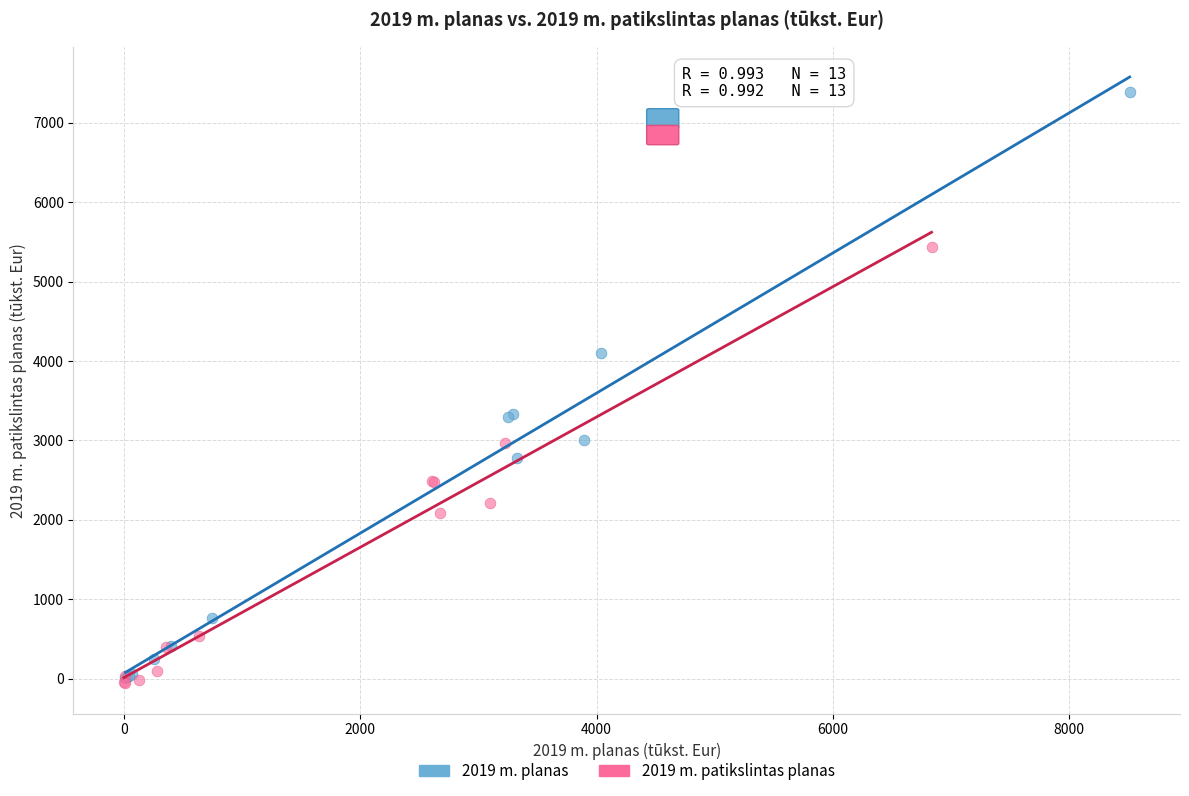

Which series has the largest Y range (max minus min)?

2019 m. planas